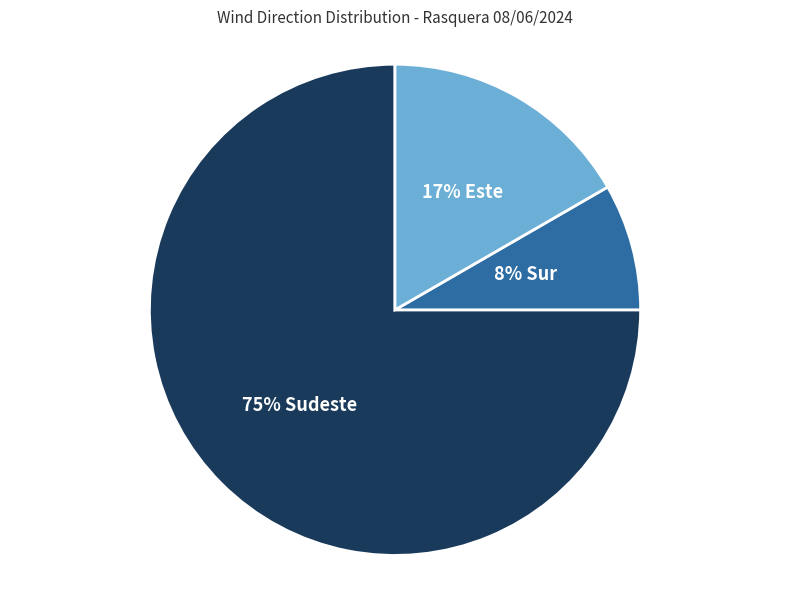

To the nearest percent, what is the average slice percentage?

33%